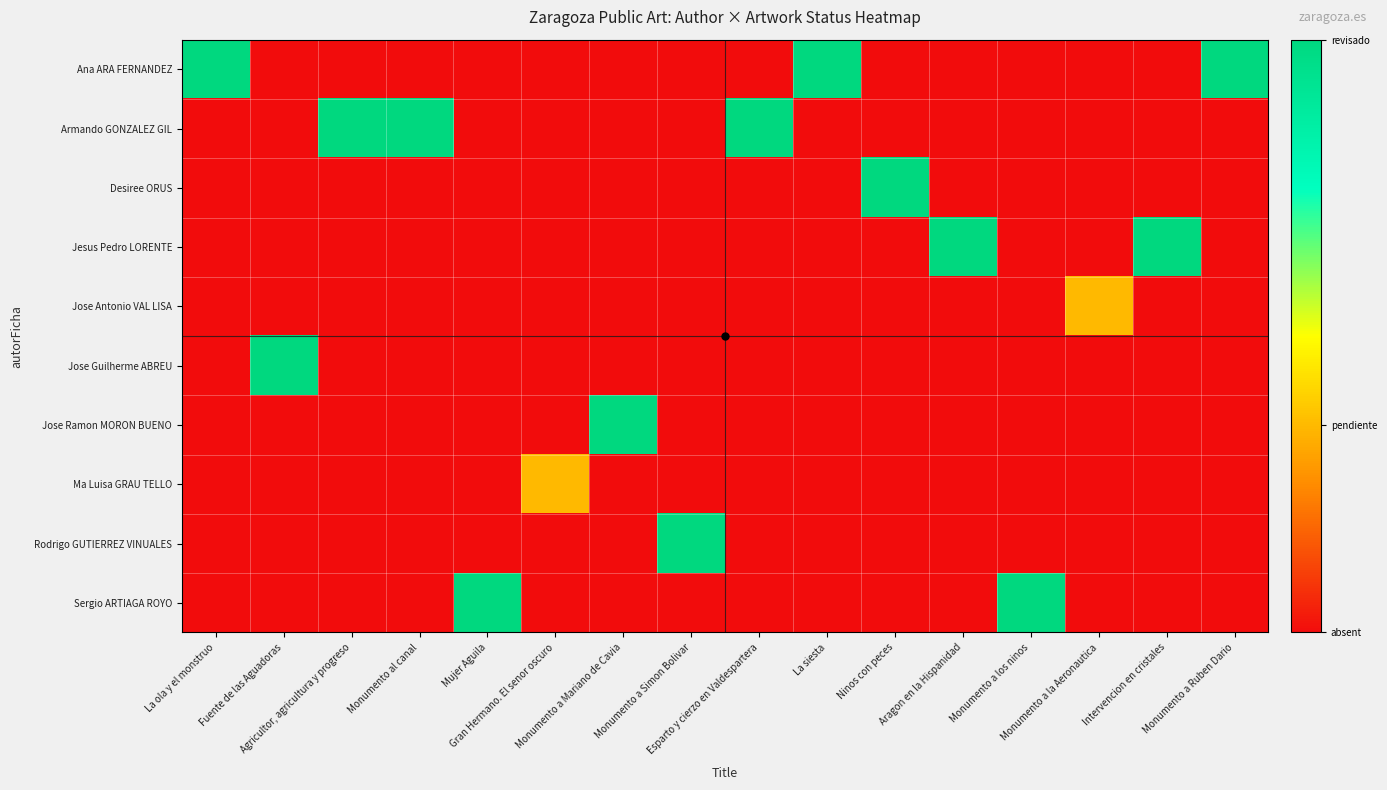

What is the difference between the highest and lowest values at Monumento a la Aeronautica?

0.3